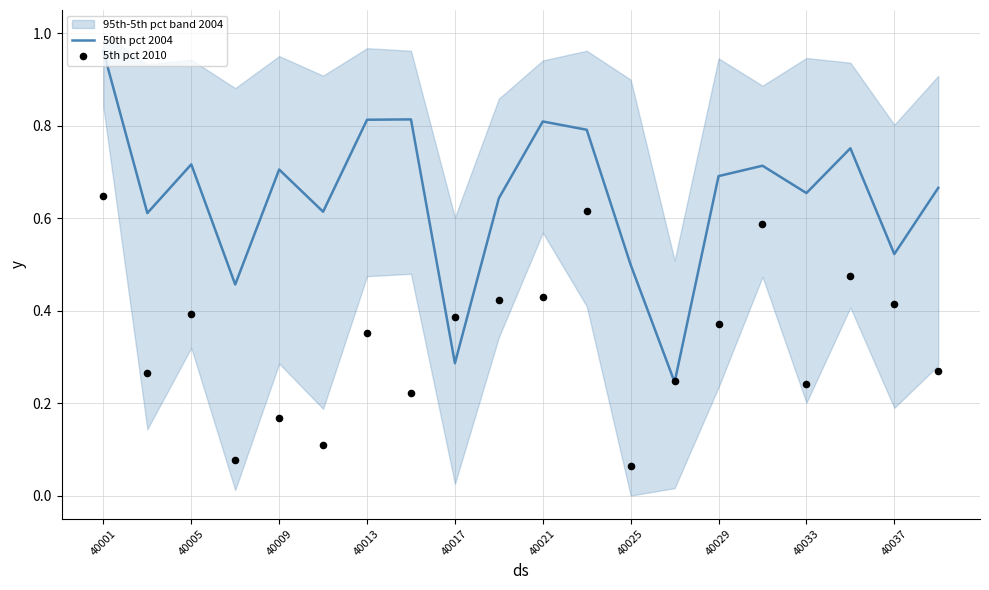

Which series has the widest spread of Y values?

50th pct 2004